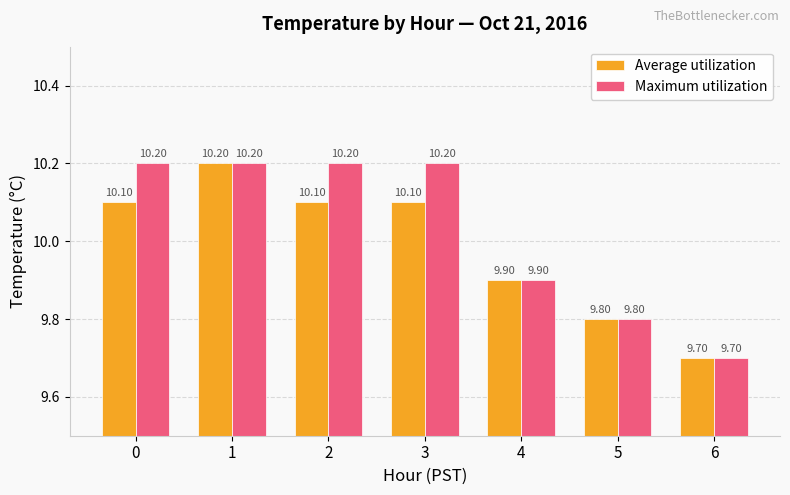

Which series has the largest total across all categories?

Maximum utilization